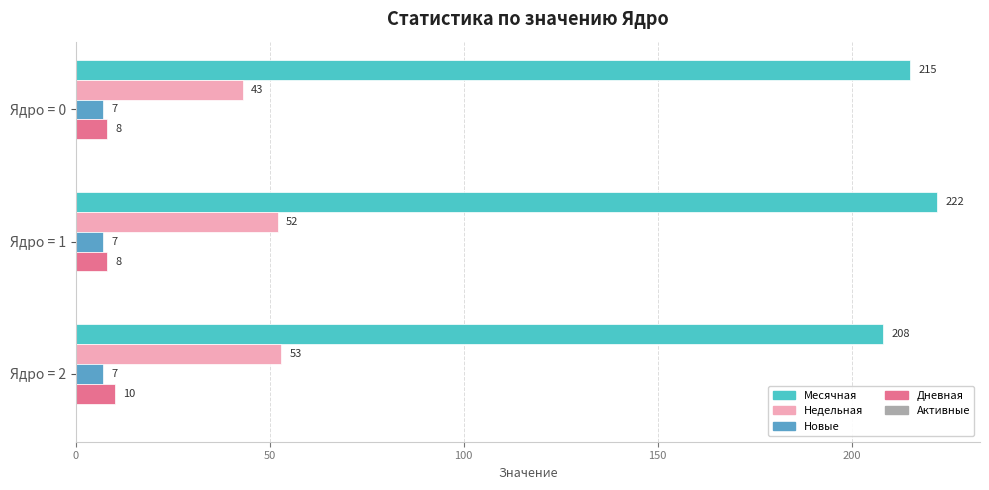

How many Дневная values are between 8 and 10?

3